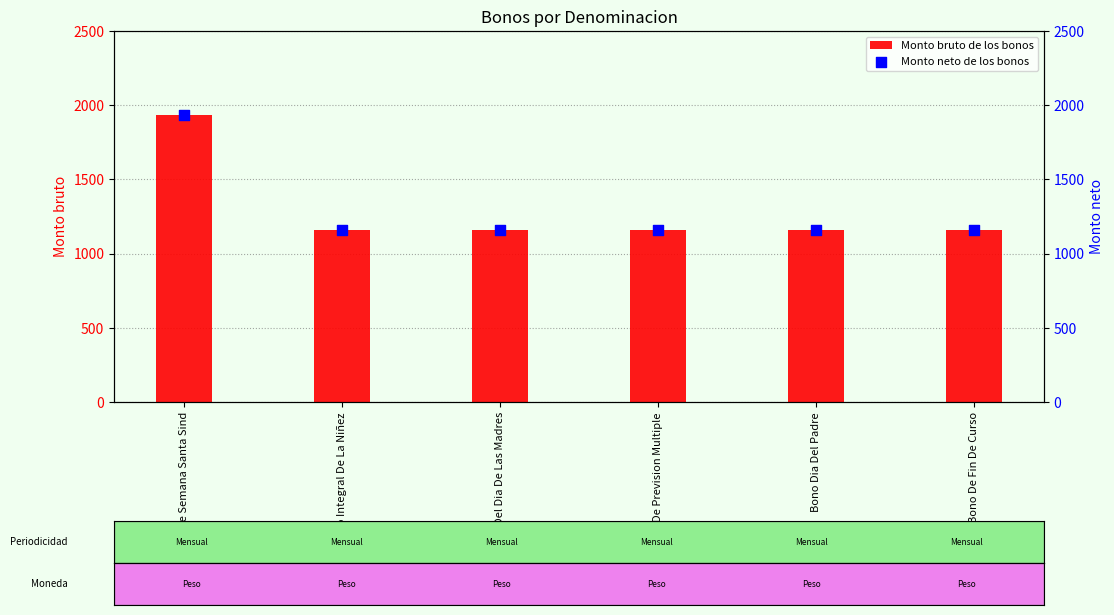

Which series contains the lowest Y value?

Monto bruto de los bonos